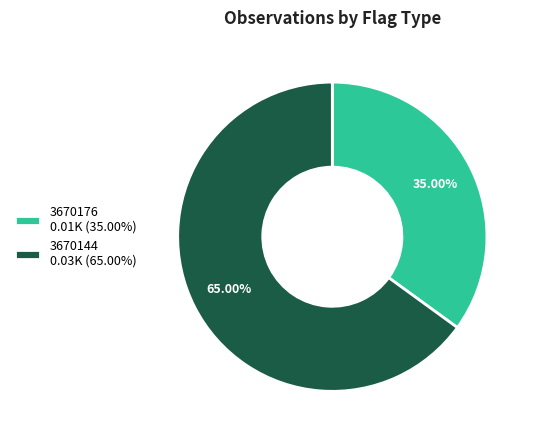

Is there a majority slice in this chart?

Yes